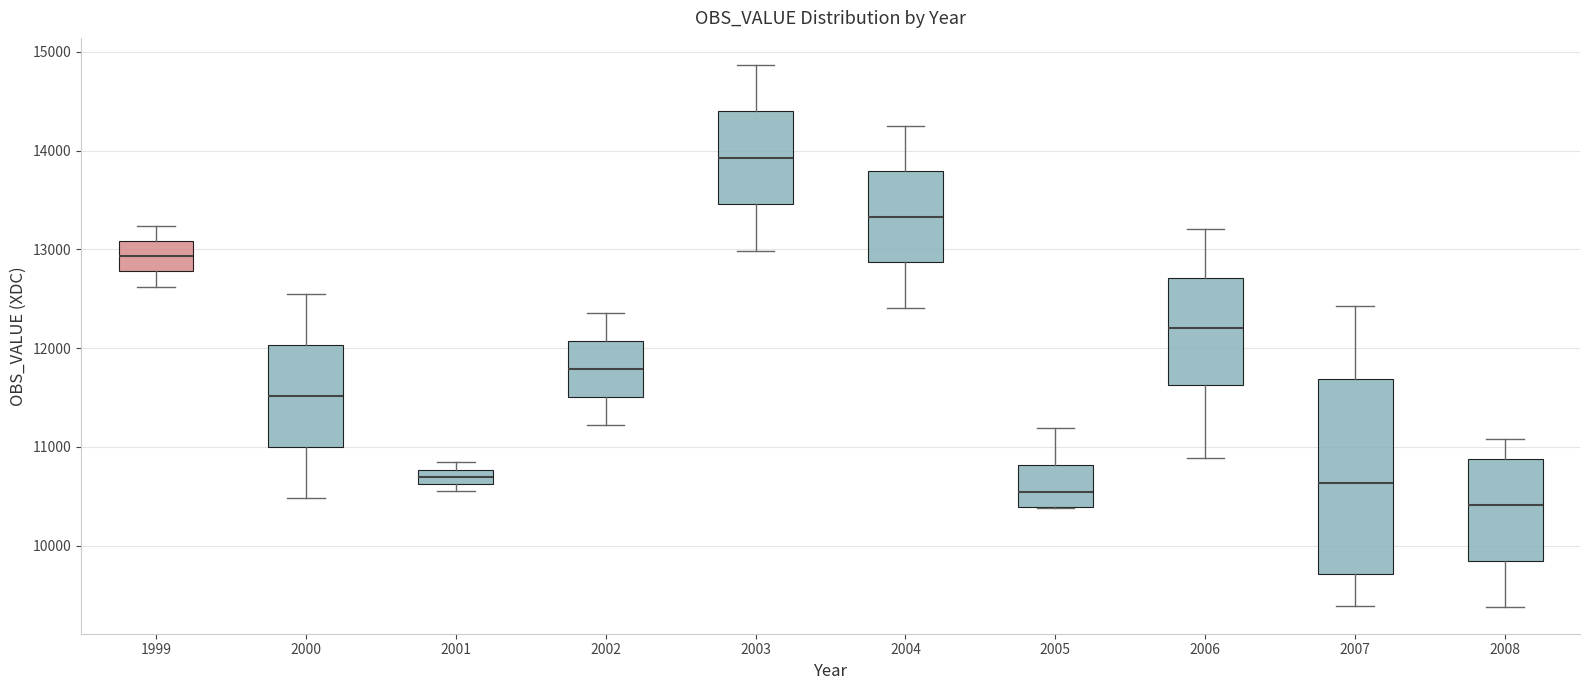

Where does the median line of the box at x = 2002 sit on the y-axis? The values are not printed on the chart, so give them approximately, as read against the axis.

11800